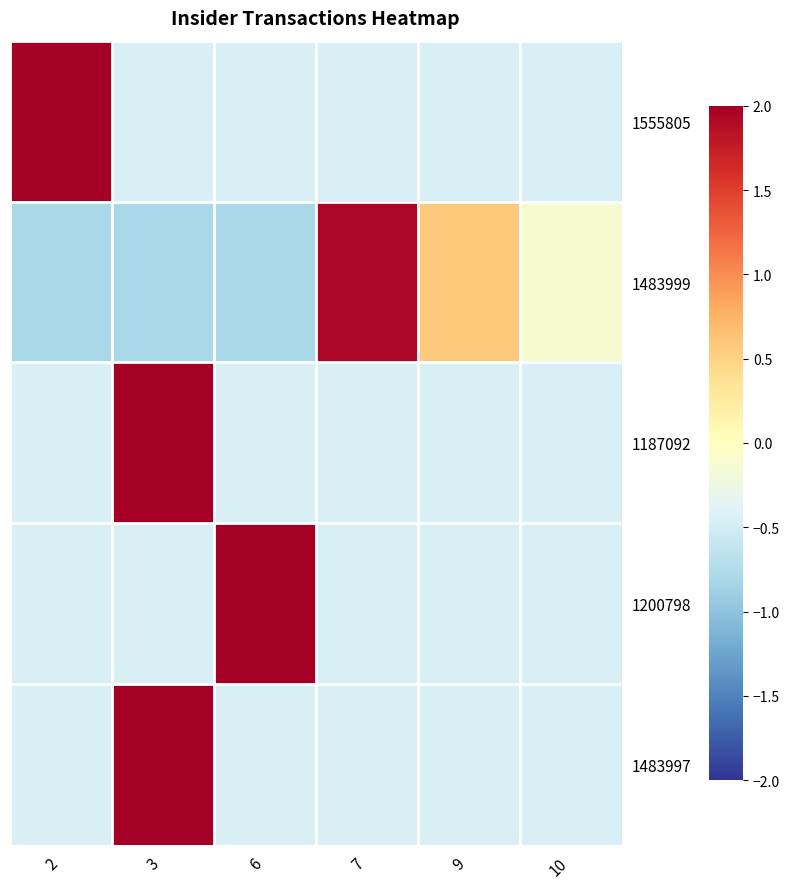

What is the minimum value shown in the chart?

-0.8